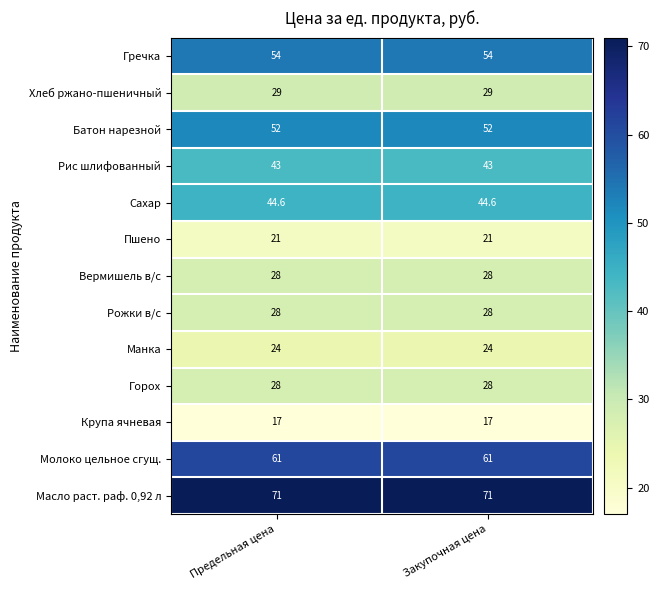

The value of Манка at Предельная цена is 38.7. True or false?

False